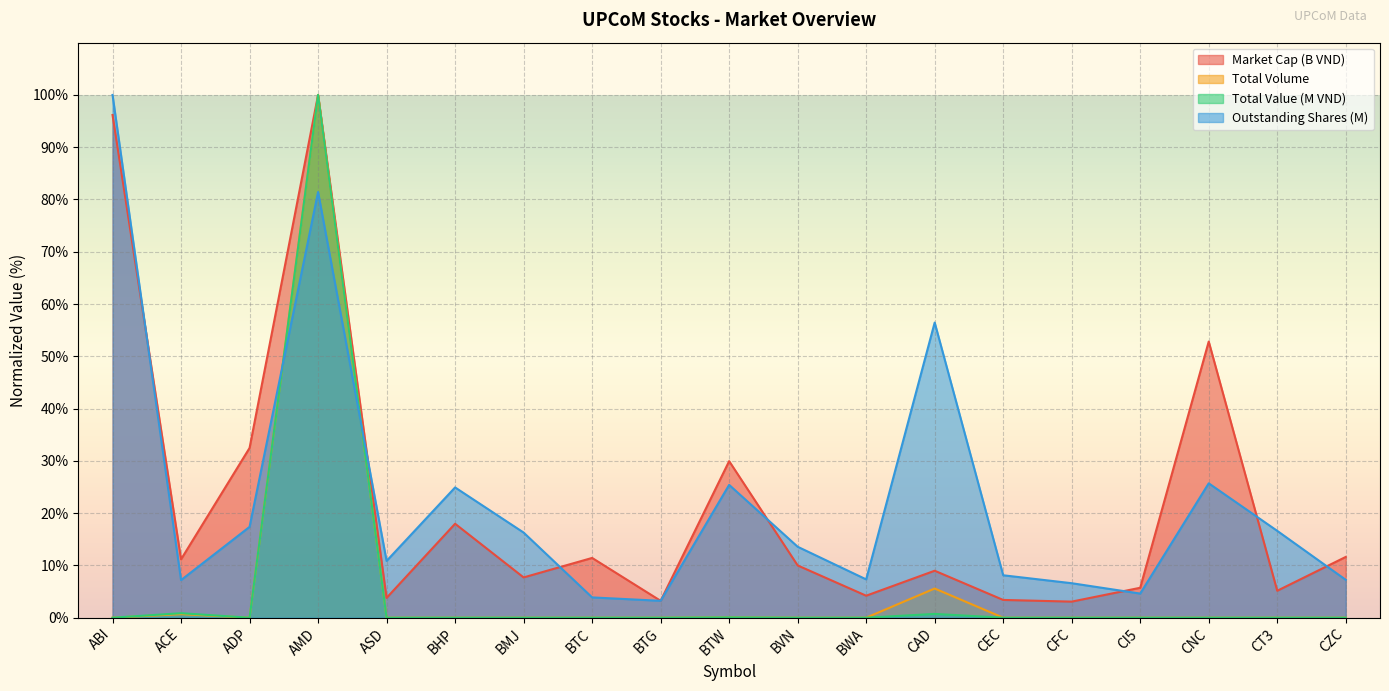

How many data points in Outstanding Shares (M) are above 13?

10